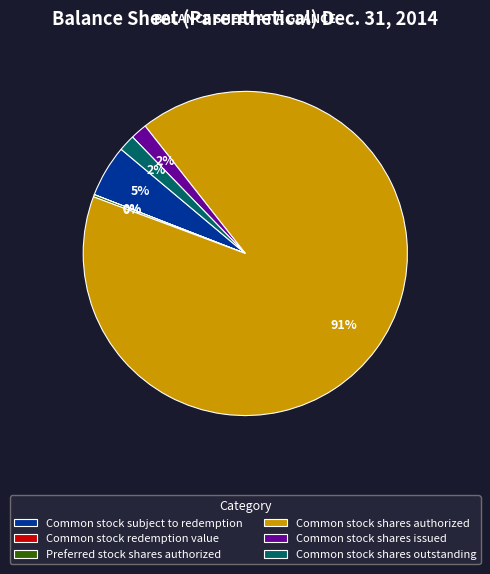

Which slice is the largest?

Common stock shares authorized